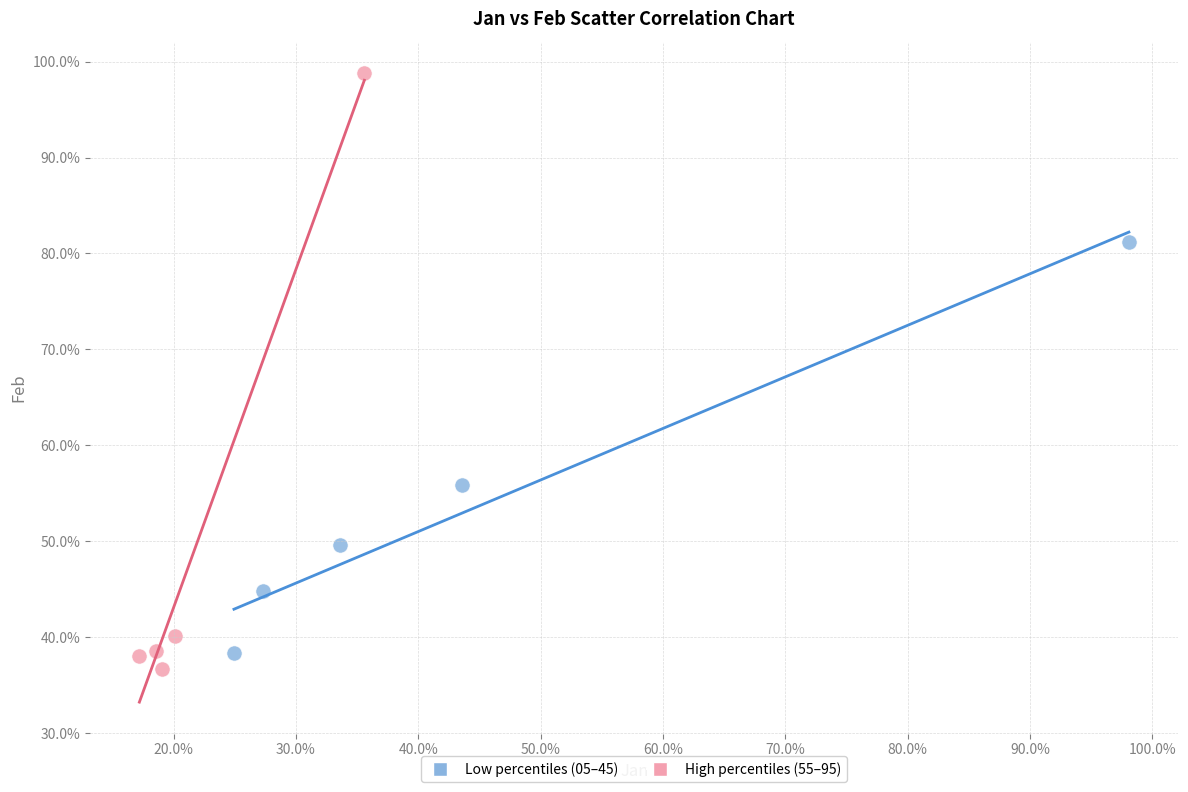

Which series contains the lowest Y value?

High percentiles (55–95)